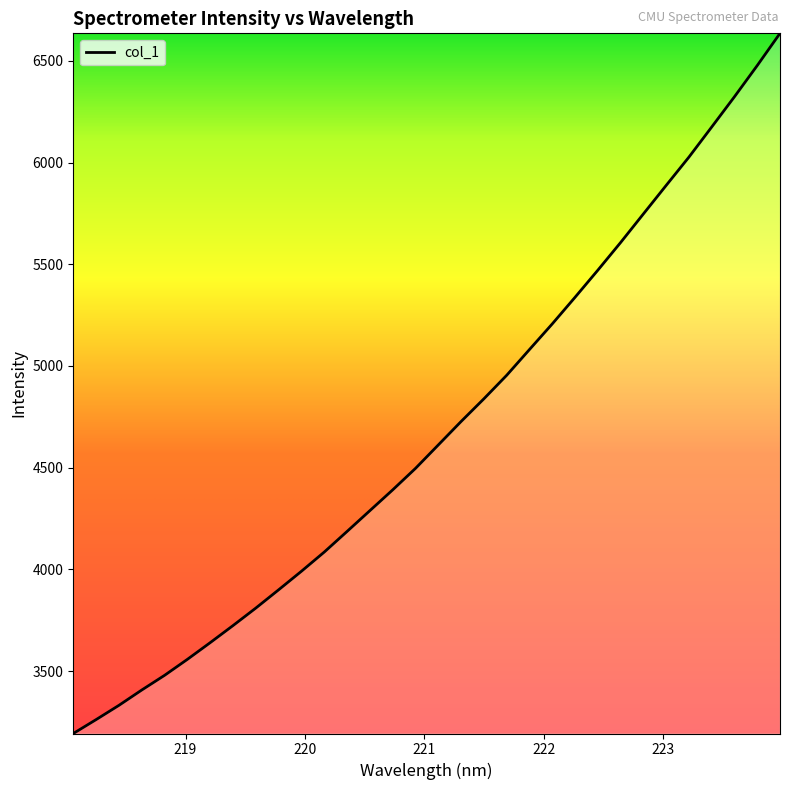

What is the greatest value displayed?

6635.1